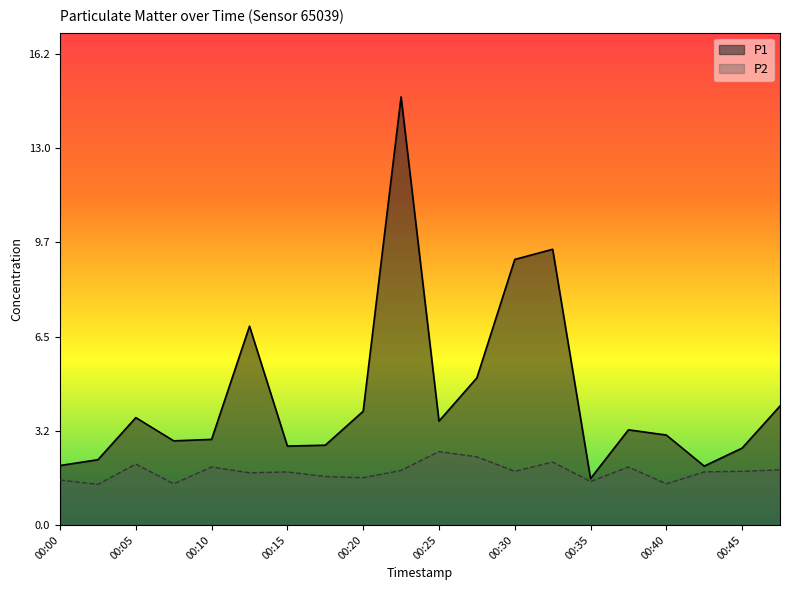

True or false: P2 and P1 intersect in this chart.

False